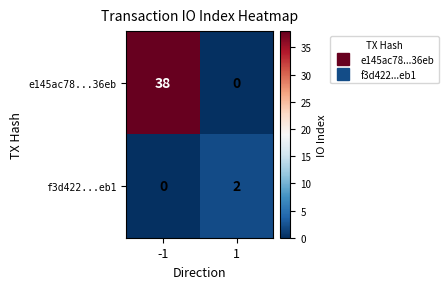

What is the difference between the maximum and minimum values in the e145ac78...36eb series?

38